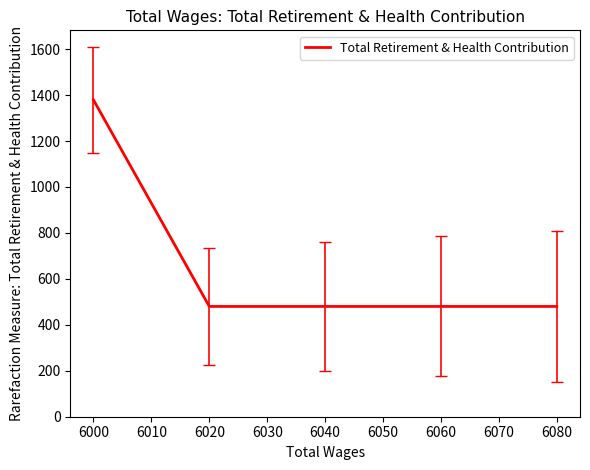

At which label is the value closest to 929?

6000